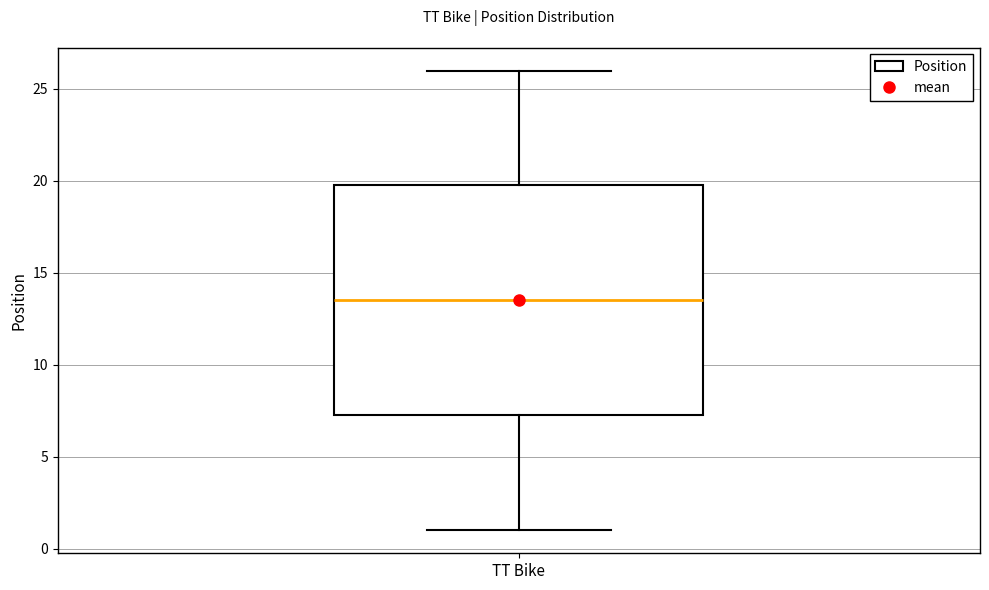

Where does the upper whisker of the box for TT Bike end on the y-axis? The values are not printed on the chart, so give them approximately, as read against the axis.

26.0